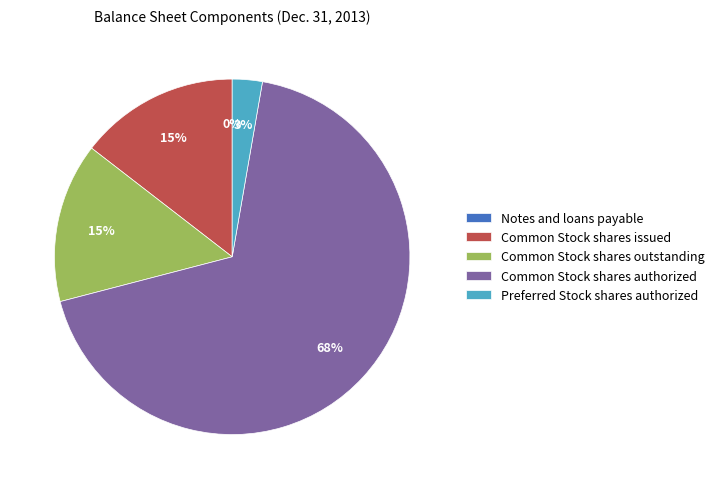

Is there a majority slice in this chart?

Yes